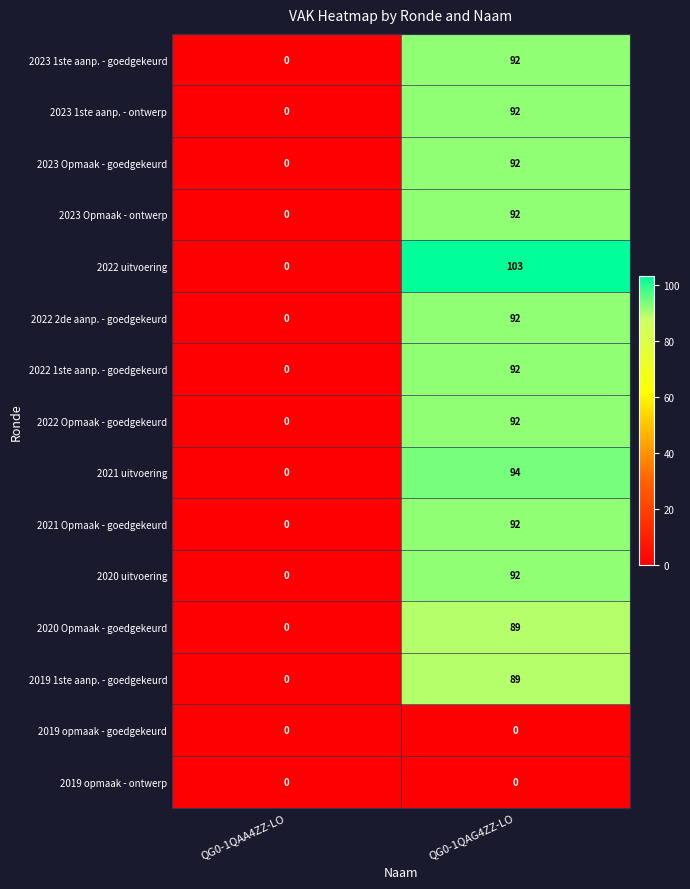

Which series has the widest spread of values?

2022 uitvoering